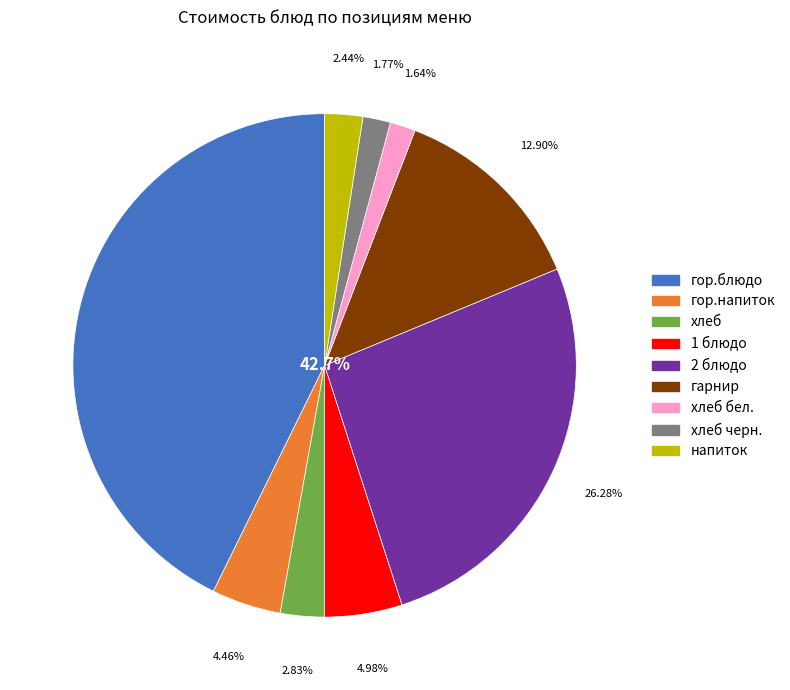

To the nearest percent, what percentage of the pie is гарнир?

13%